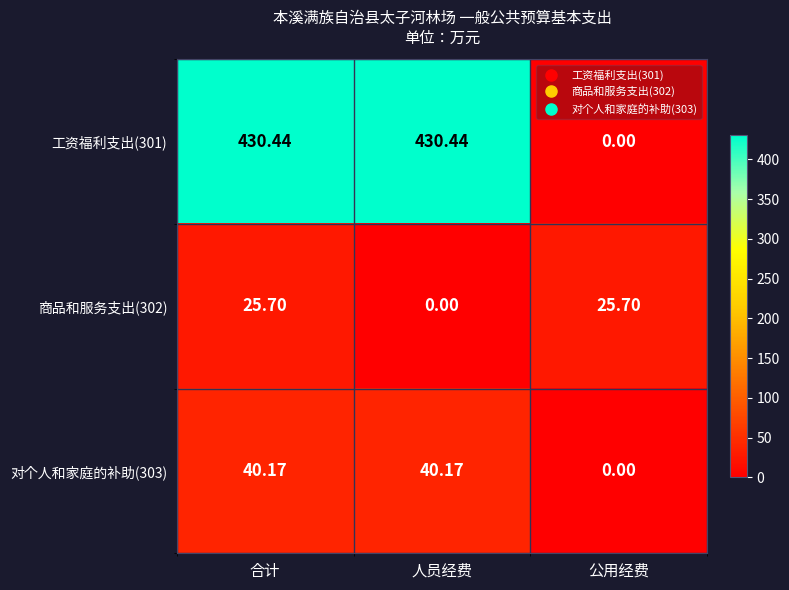

At how many categories does at least one series exceed 185?

2